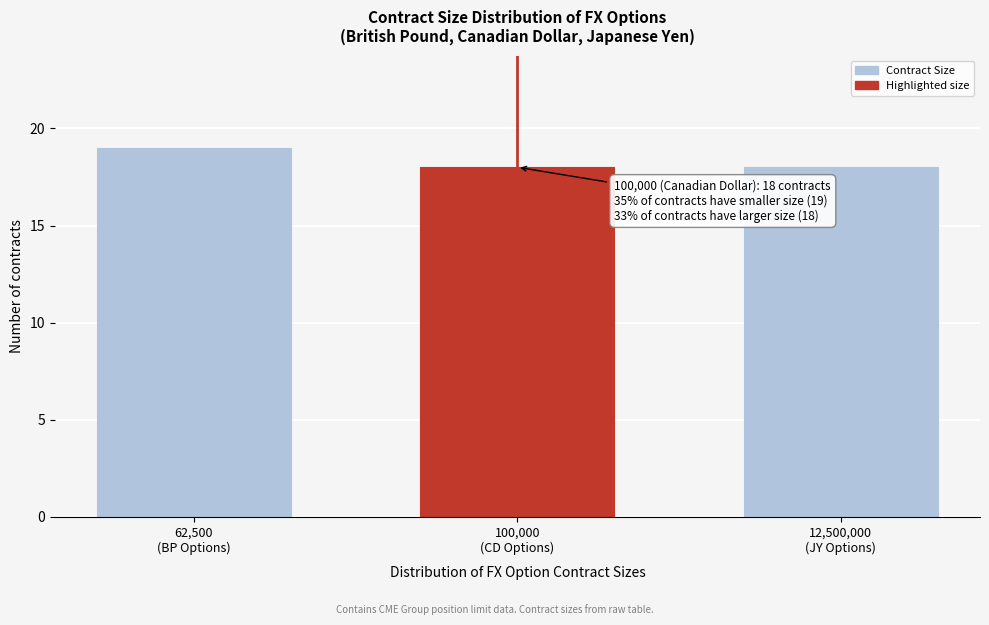

What is the average value?

18